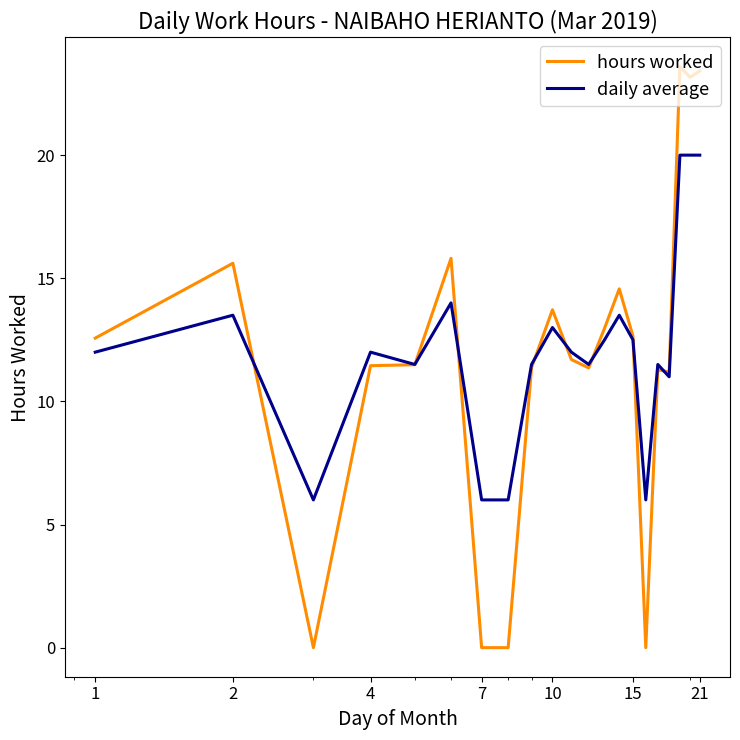

What is the maximum value for daily average?

20.0